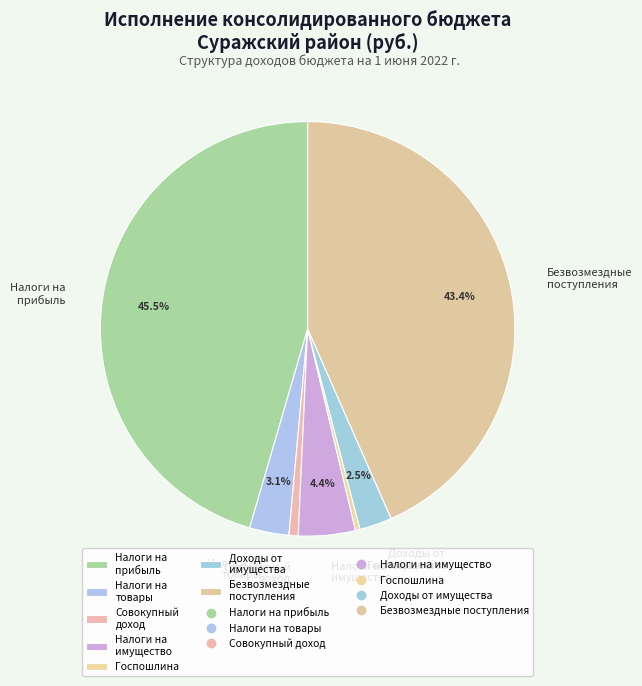

What percentage is NOT represented by Налоги на прибыль?

54.5%